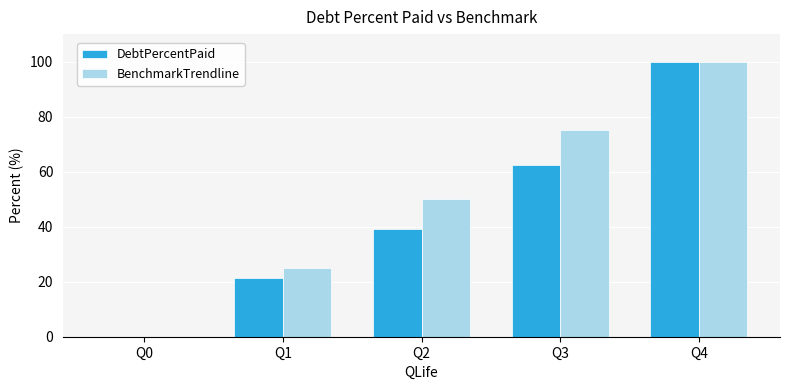

What is the maximum value shown in the chart?

100.0